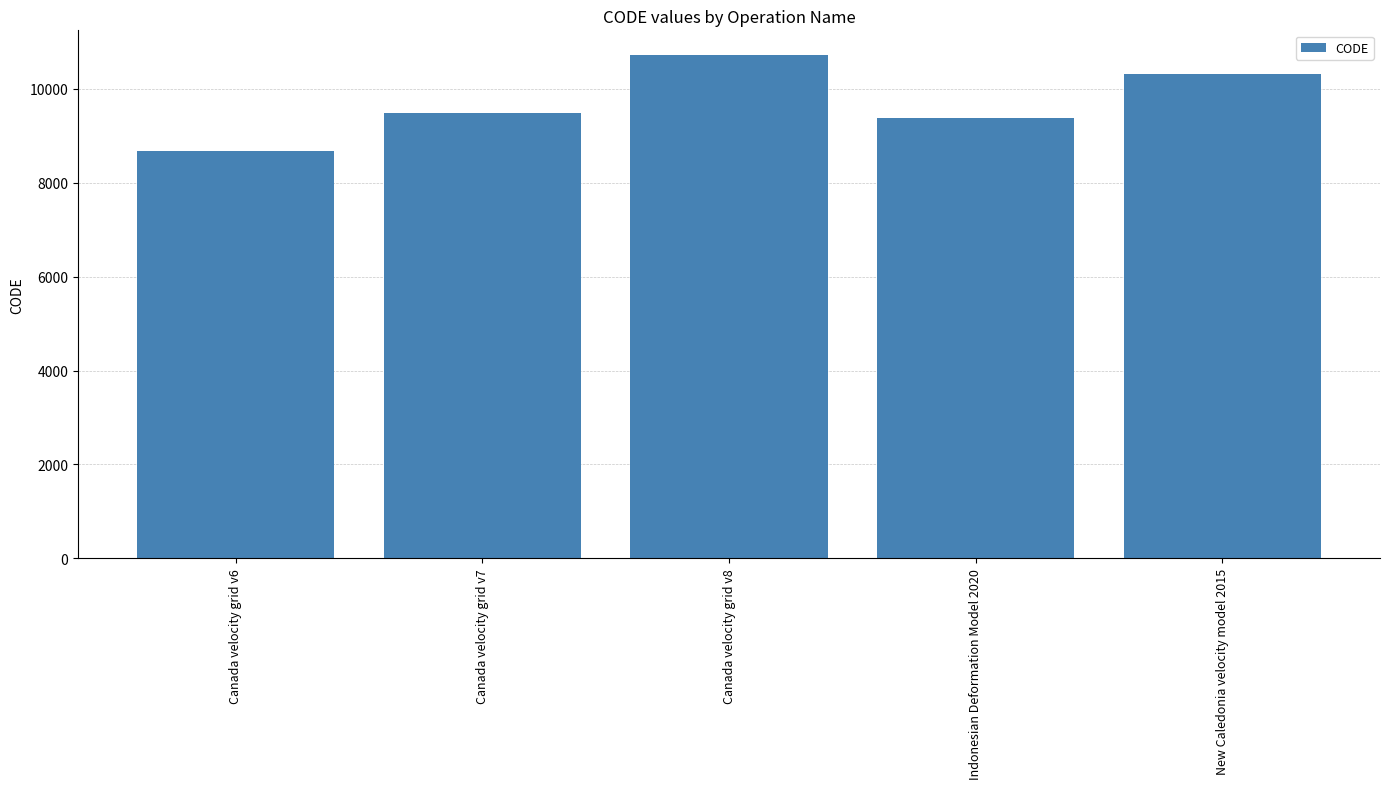

Where is the data nearest to the value 9691?

Canada velocity grid v7